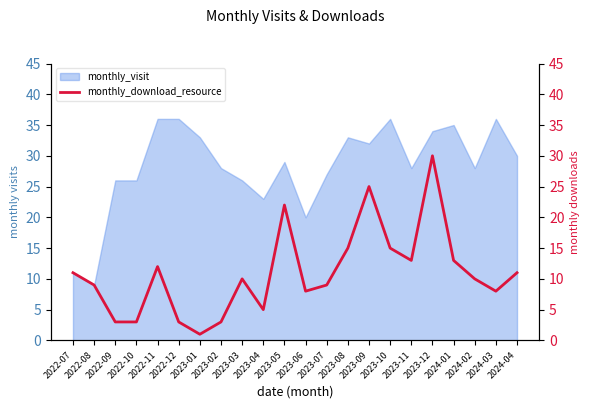

How many values are below 10?

10